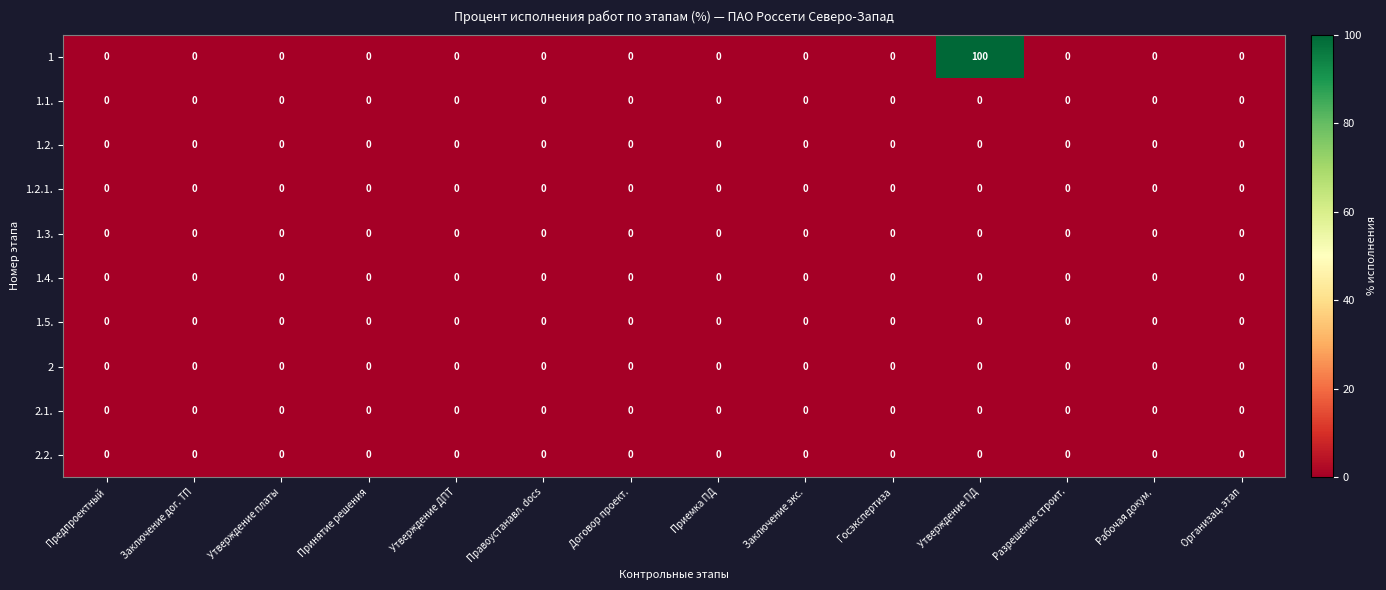

What is the total value across all series at Утверждение ПД?

100